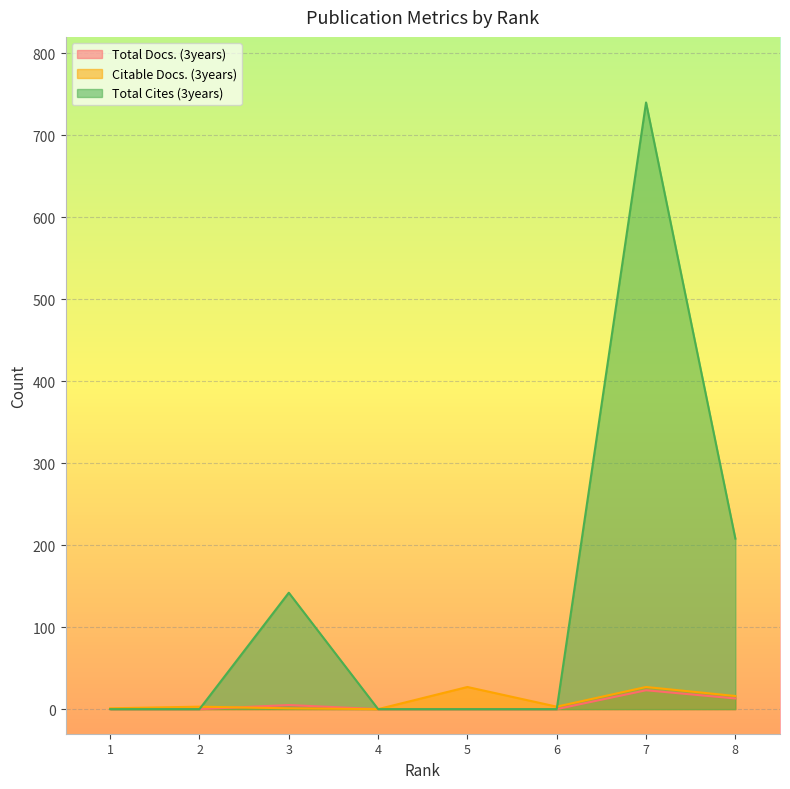

How many values in Citable Docs. (3years) are above zero?

7